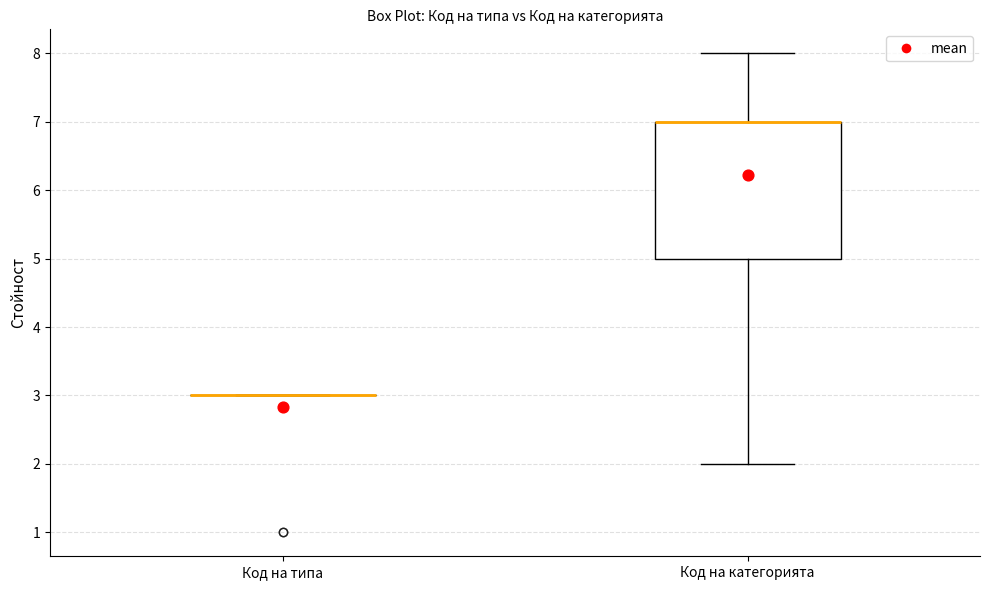

Which box is the tallest, from its lower edge to its upper edge?

Код на категорията